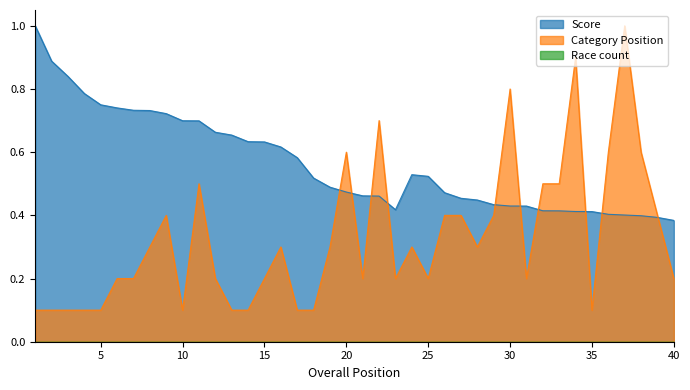

Reading left to right, what are all the values shown in this chart?

Score: 1.0	0.9	0.8	0.8	0.7	0.7	0.7	0.7	0.7	0.7	0.7	0.7	0.7	0.6	0.6	0.6	0.6	0.5	0.5	0.5	0.5	0.5	0.4	0.5	0.5	0.5	0.5	0.4	0.4	0.4	0.4	0.4	0.4	0.4	0.4	0.4	0.4	0.4	0.4	0.4
Category Position: 0.1	0.1	0.1	0.1	0.1	0.2	0.2	0.3	0.4	0.1	0.5	0.2	0.1	0.1	0.2	0.3	0.1	0.1	0.3	0.6	0.2	0.7	0.2	0.3	0.2	0.4	0.4	0.3	0.4	0.8	0.2	0.5	0.5	0.9	0.1	0.6	1.0	0.6	0.4	0.2